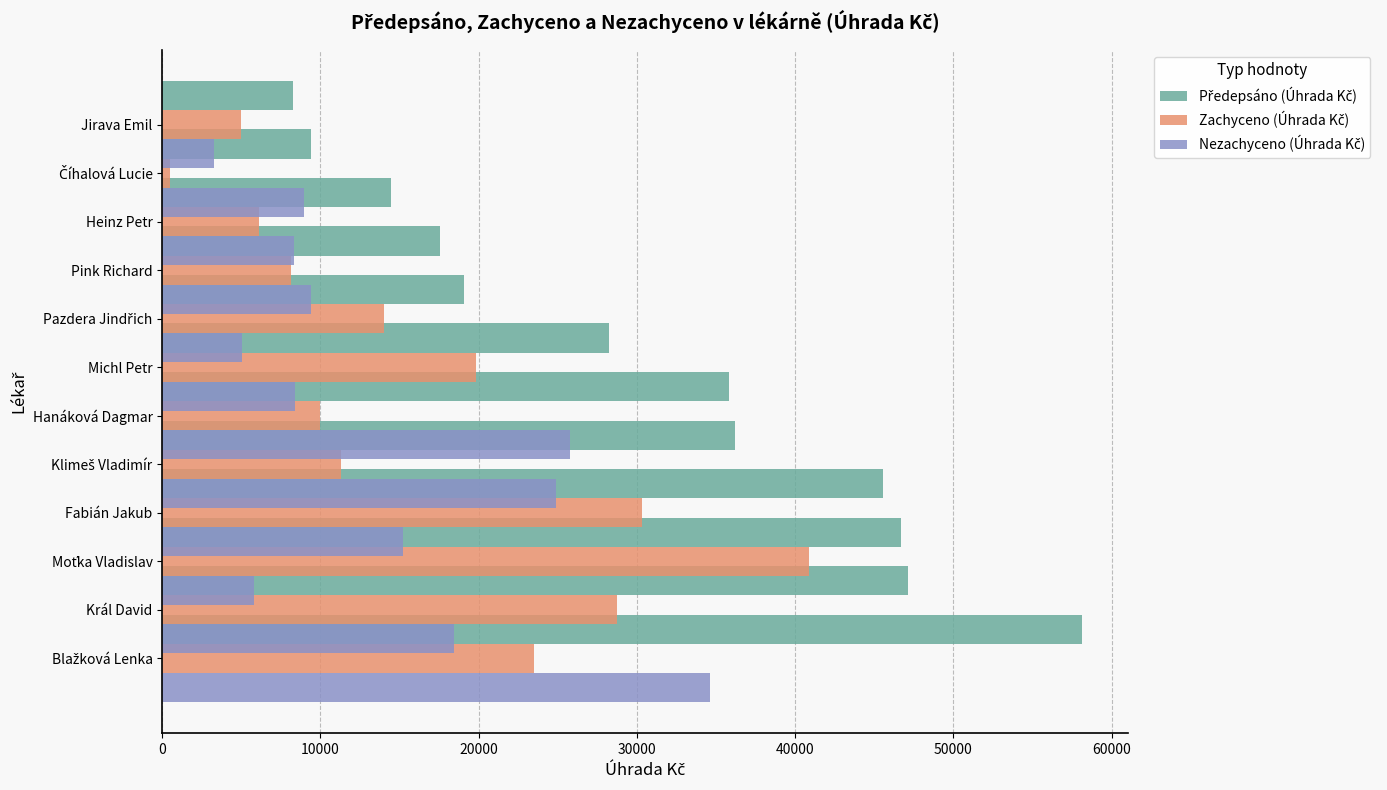

How many bars are there in each group?

3